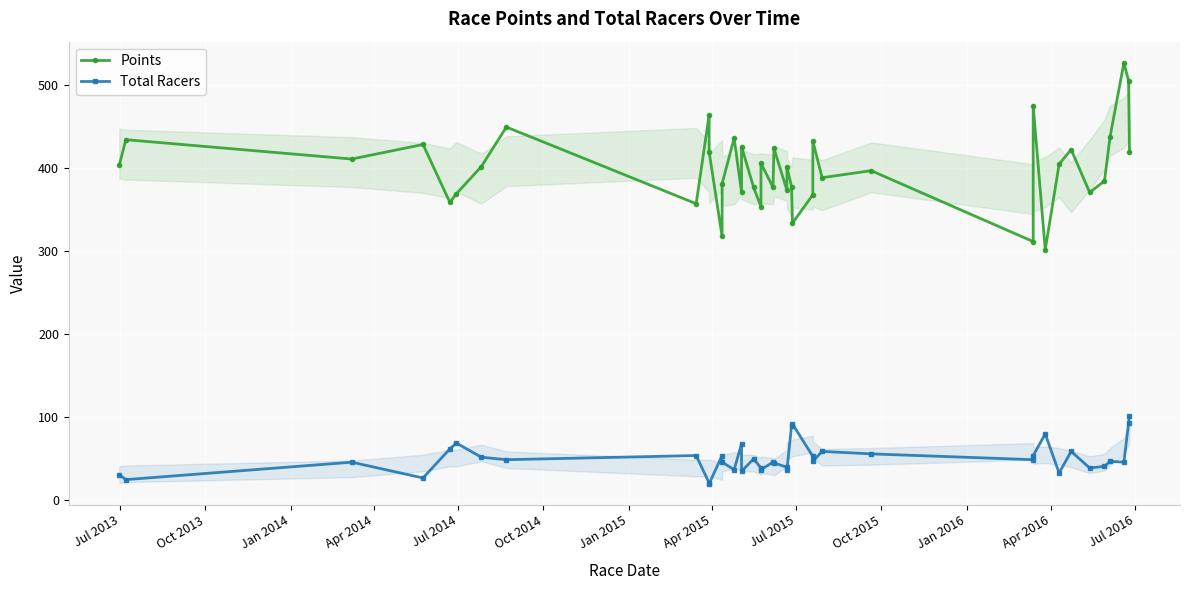

Reading left to right, transcribe all the data shown in this chart.

Points: 403.6	434.1	410.8	428.3	358.6	368.9	401.7	449.2	357.0	463.8	419.2	317.6	381.1	435.8	370.6	425.7	376.7	353.3	405.6	376.6	423.6	373.2	401.4	377.5	333.7	367.7	432.4	388.3	396.8	311.4	474.8	301.6	404.6	422.2	370.5	384.5	437.5	526.6	504.7	419.6
Total Racers: 31.0	25.0	46.0	27.0	62.0	69.0	52.0	49.0	54.0	21.0	20.0	54.0	46.0	37.0	68.0	35.0	50.0	39.0	37.0	46.0	45.0	40.0	36.0	90.0	92.0	53.0	47.0	59.0	56.0	49.0	54.0	80.0	33.0	59.0	39.0	41.0	47.0	46.0	93.0	101.0